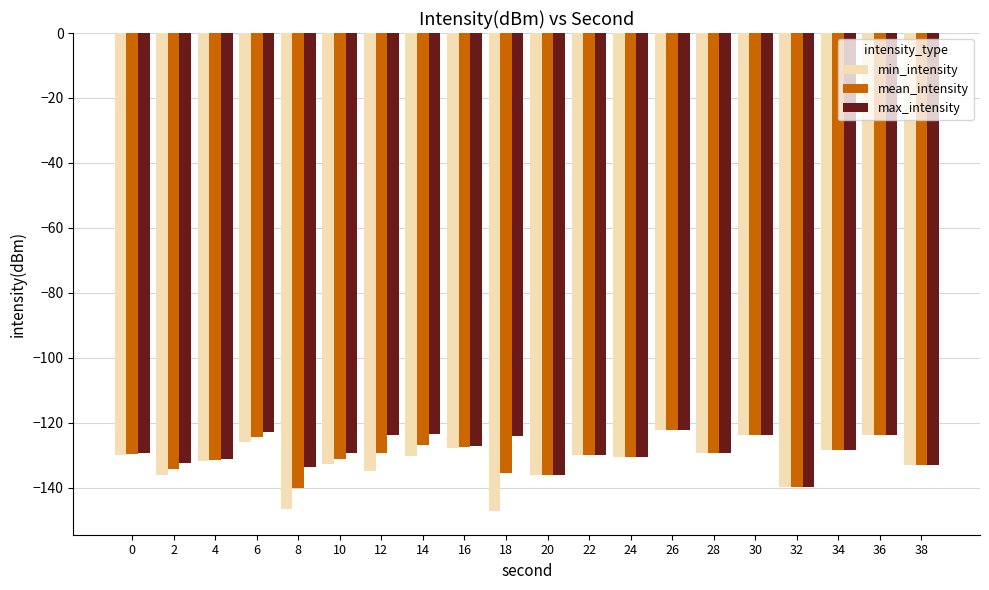

Are the bars grouped side by side (vs. stacked)?

Yes